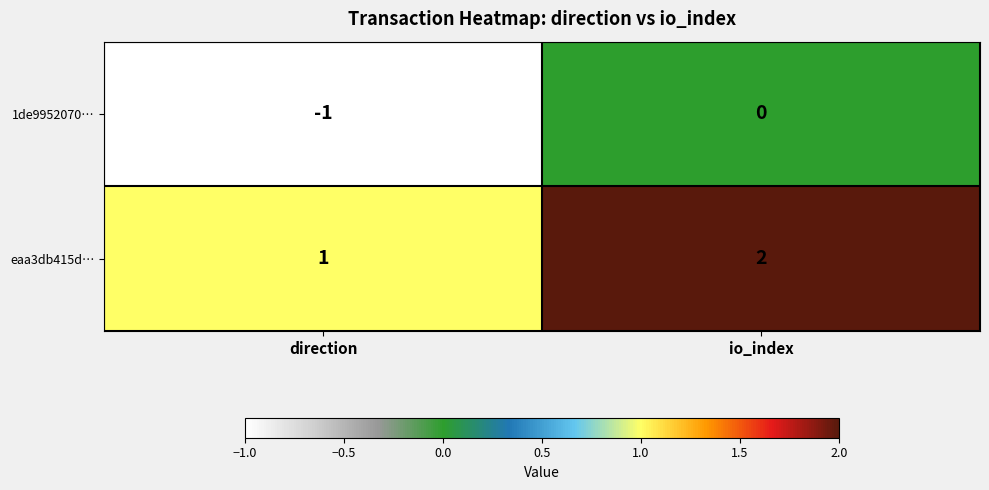

Which series has the largest total across all categories?

eaa3db415d…